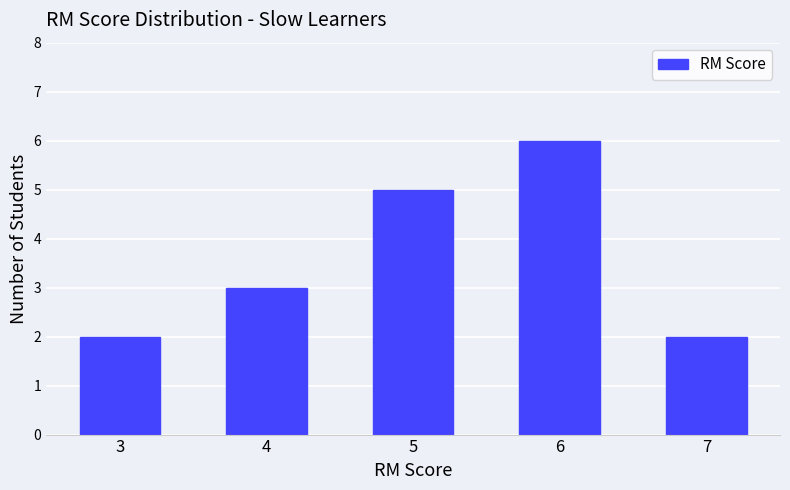

How many bars are there in total?

5